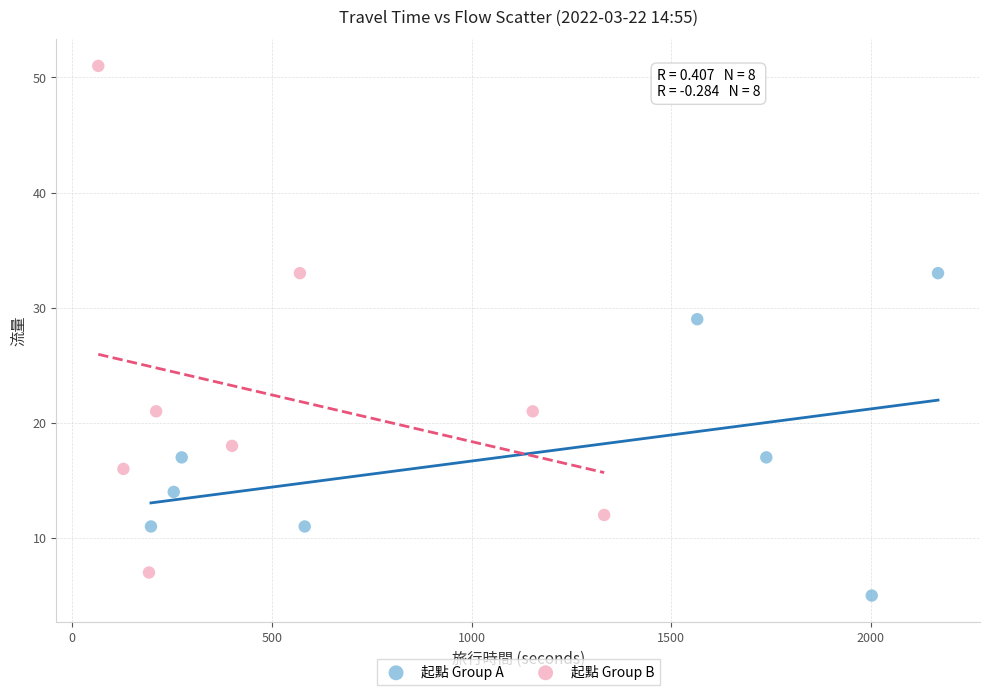

Which series has the widest spread of Y values?

起點 Group B